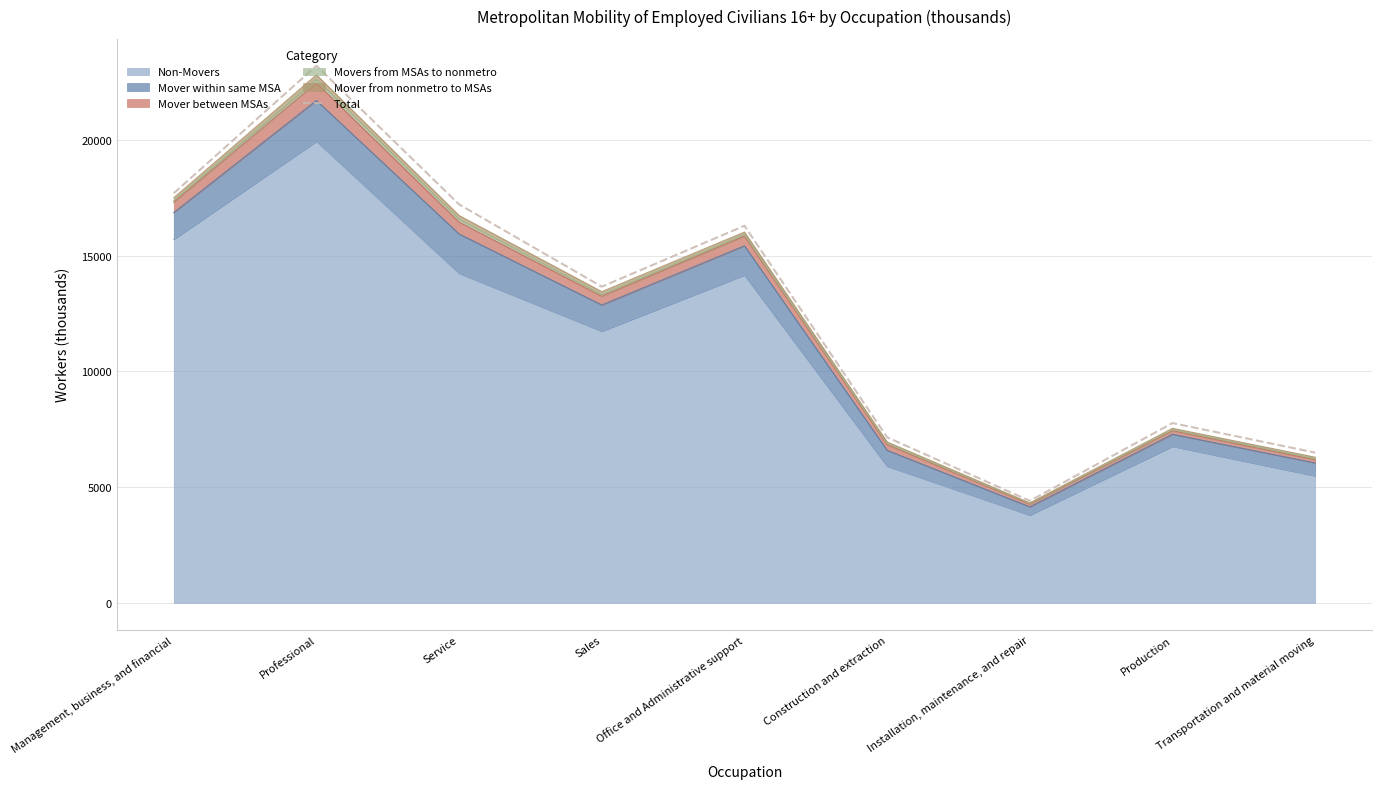

List the labels in order of value, largest first.

Professional, Management, business, and financial, Service, Office and Administrative support, Sales, Production, Construction and extraction, Transportation and material moving, Installation, maintenance, and repair